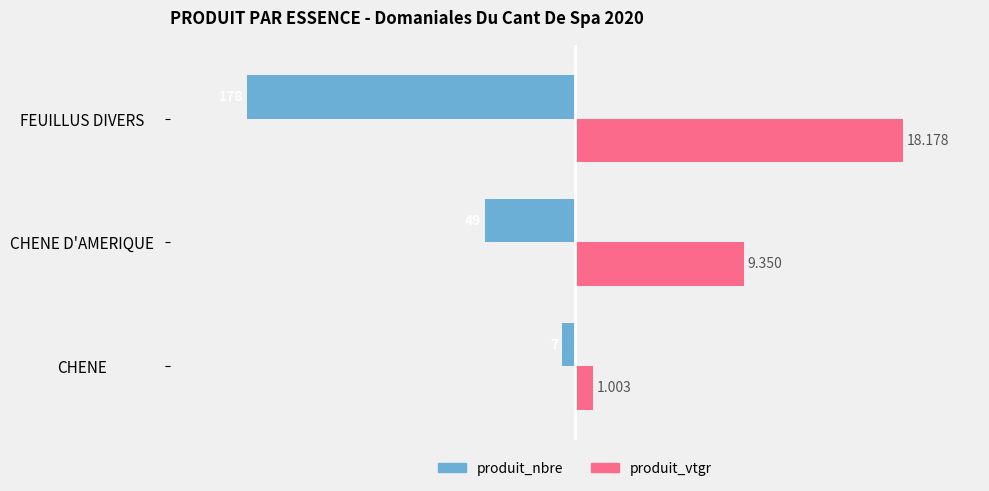

What is the value of the produit_nbre bar at the 2nd from the left?

-49.0